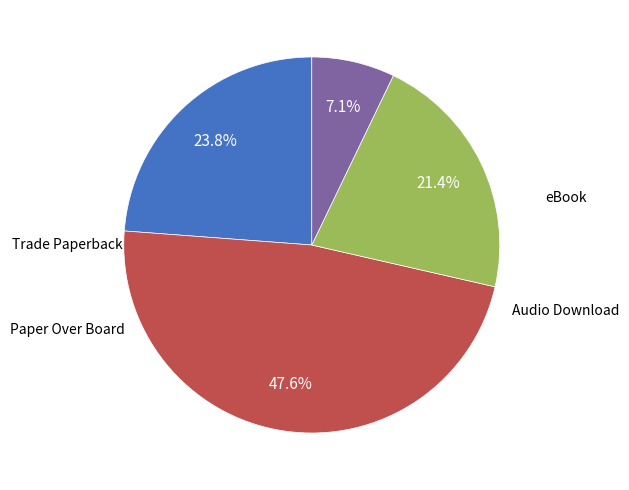

Is there a majority slice in this chart?

No